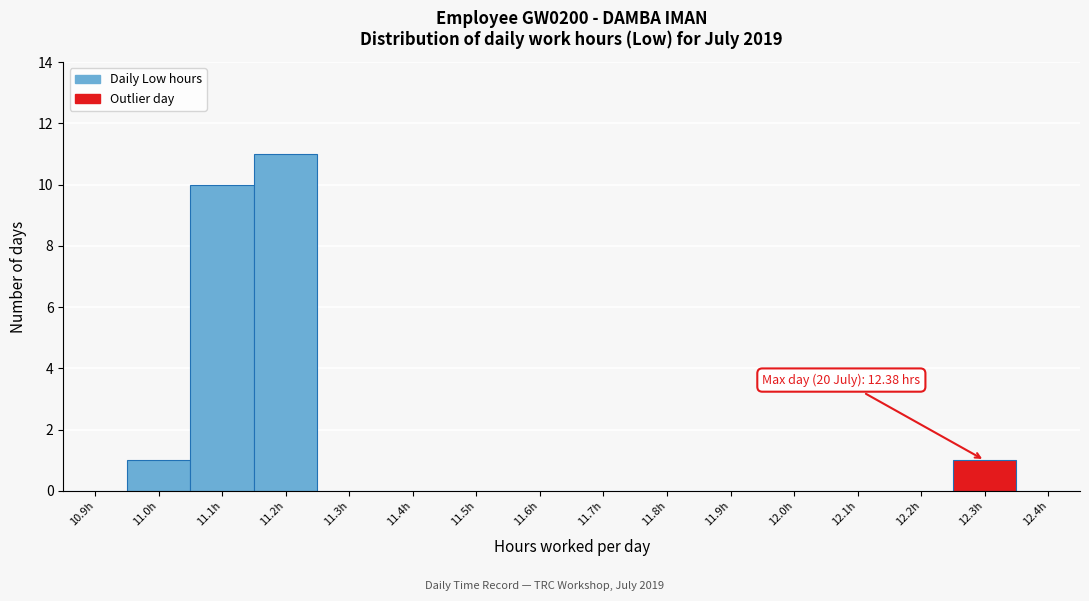

Reading right to left, what are all the values shown in this chart?

12.4h=0	12.3h=1	12.2h=0	12.1h=0	12.0h=0	11.9h=0	11.8h=0	11.7h=0	11.6h=0	11.5h=0	11.4h=0	11.3h=0	11.2h=11	11.1h=10	11.0h=1	10.9h=0